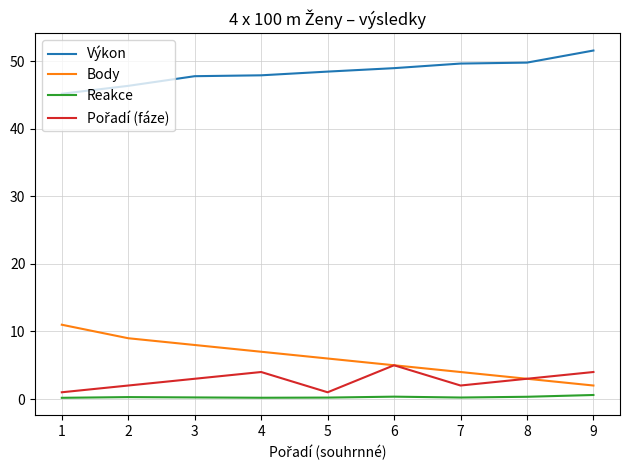

The value of Výkon at 5 is 12.0. True or false?

False